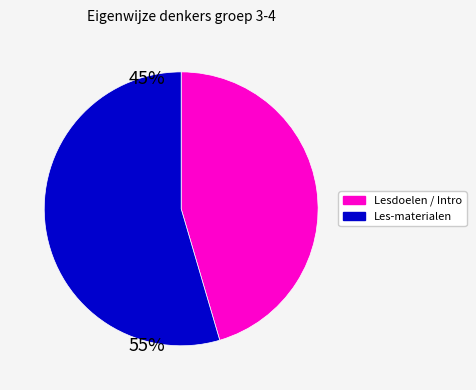

Does any single category account for the majority?

Yes